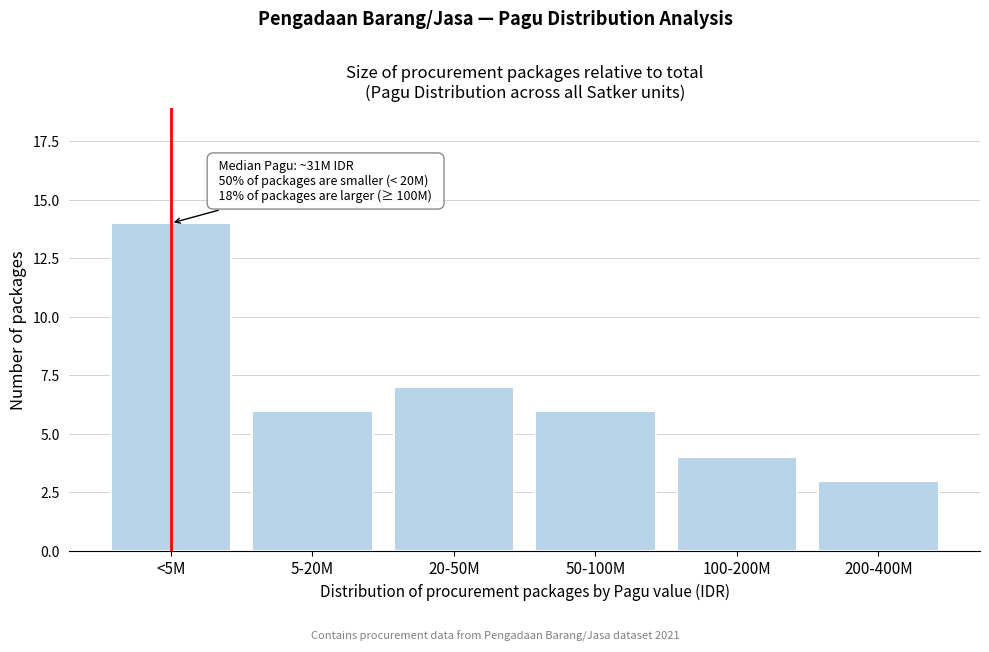

Reading left to right, transcribe all the data shown in this chart.

14	6	7	6	4	3